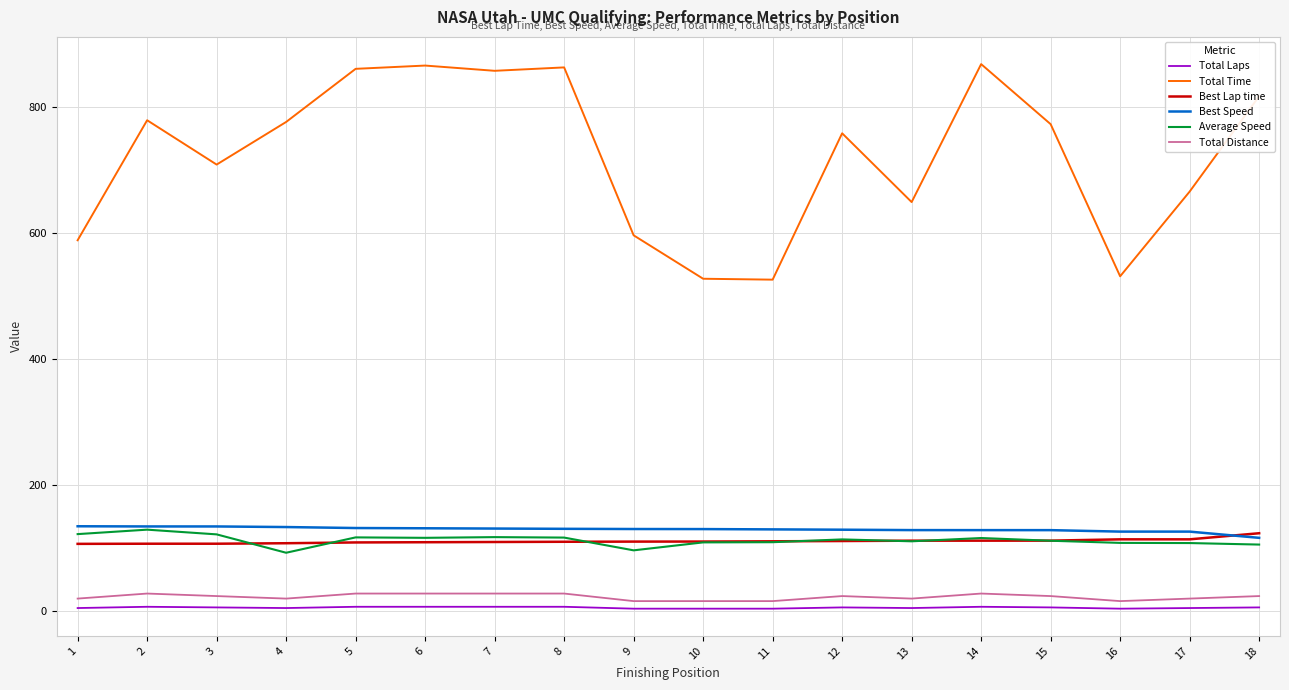

The value of Best Lap time at 6 is 21.9. True or false?

False